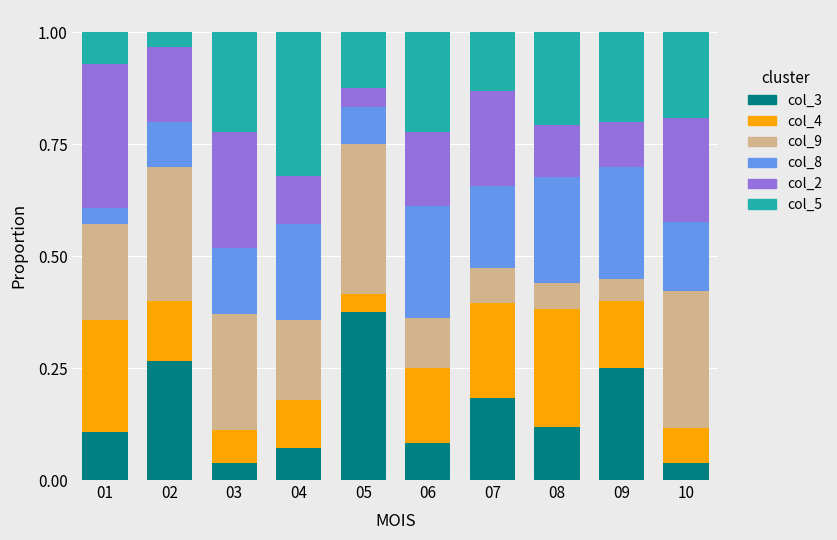

What is the sum of all col_3 values?

1.5